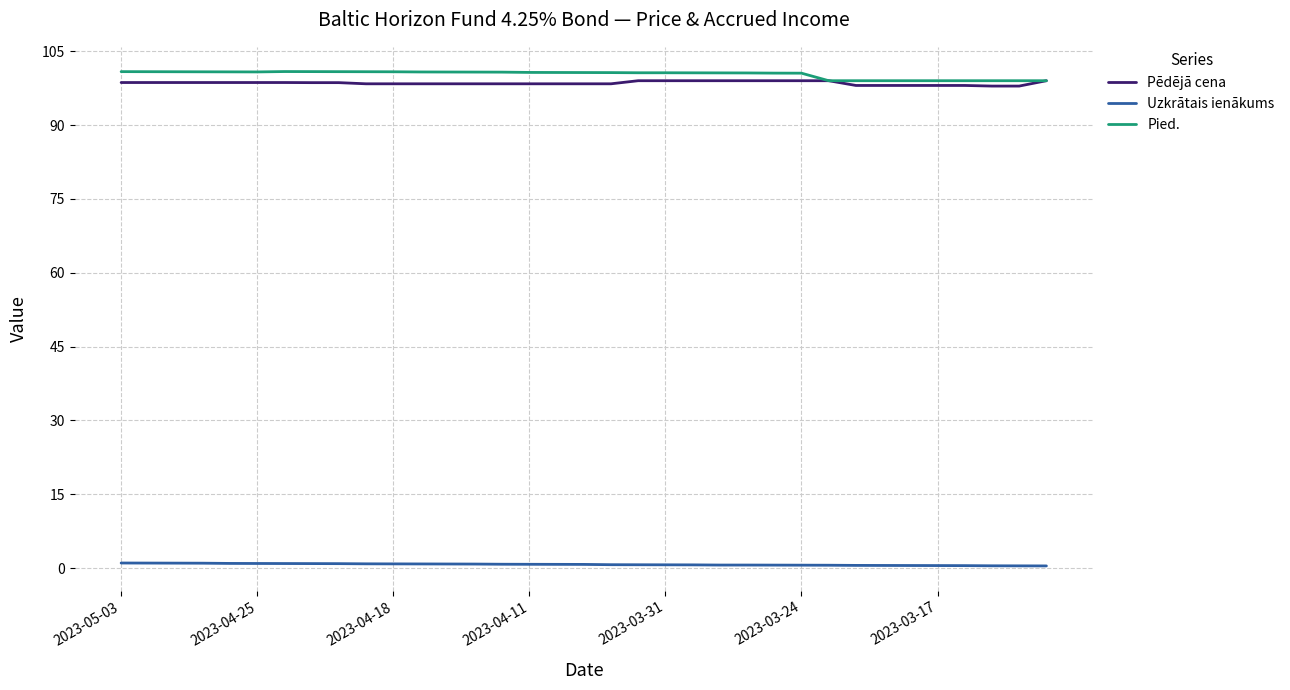

How many values in the Pied. series are below 100?

9